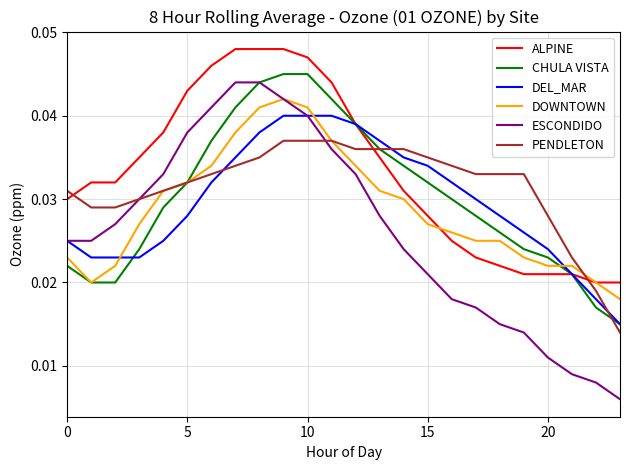

How many intersections are there between PENDLETON and DEL_MAR?

3